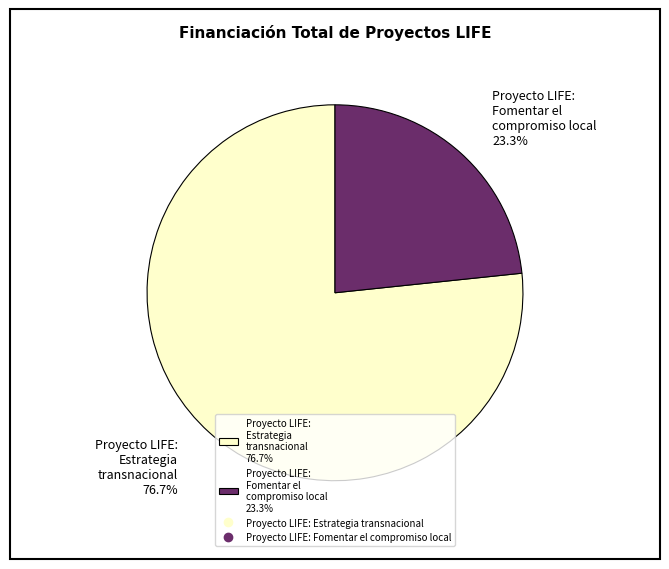

True or false: Proyecto LIFE: Fomentar el compromiso local accounts for 36% of the total.

False